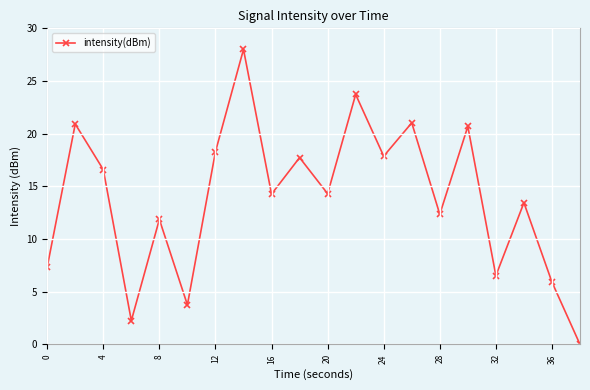

How many points are higher than both their immediate neighbors (excluding endpoints)?

8